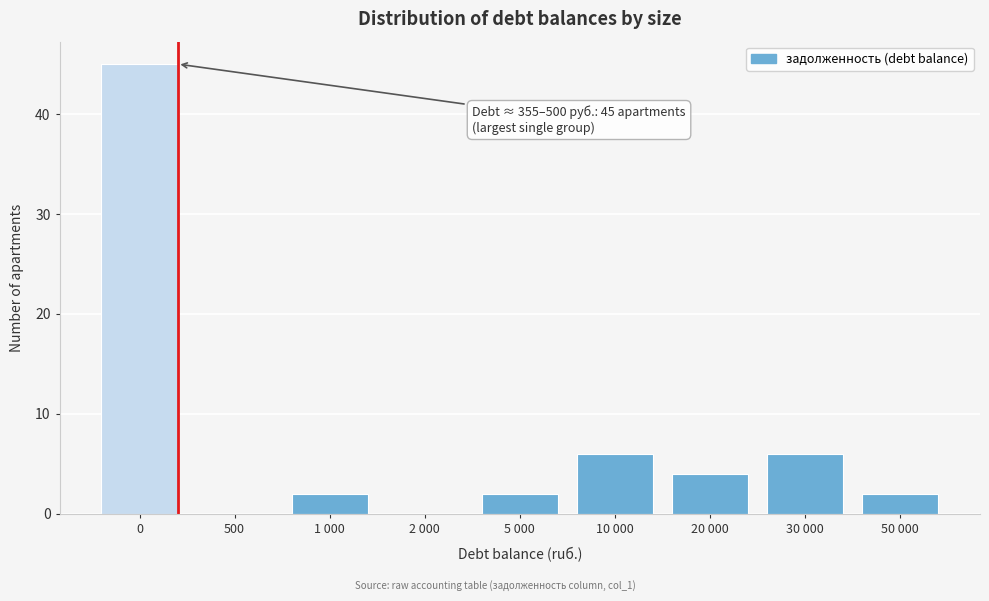

Reading left to right, what are all the values shown in this chart?

0=45	500=0	1 000=2	2 000=0	5 000=2	10 000=6	20 000=4	30 000=6	50 000=2